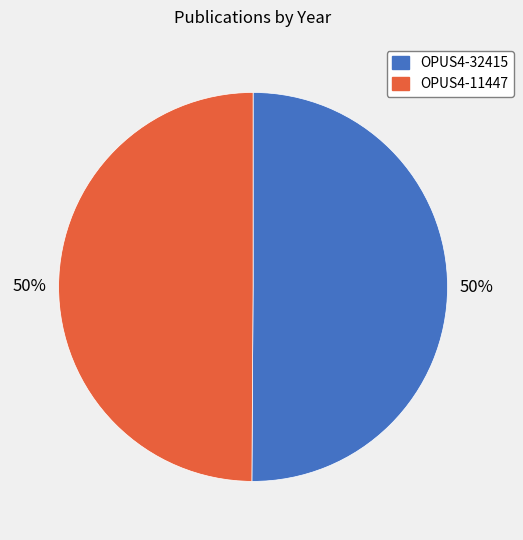

The OPUS4-11447 slice represents 40% of the pie. True or false?

False